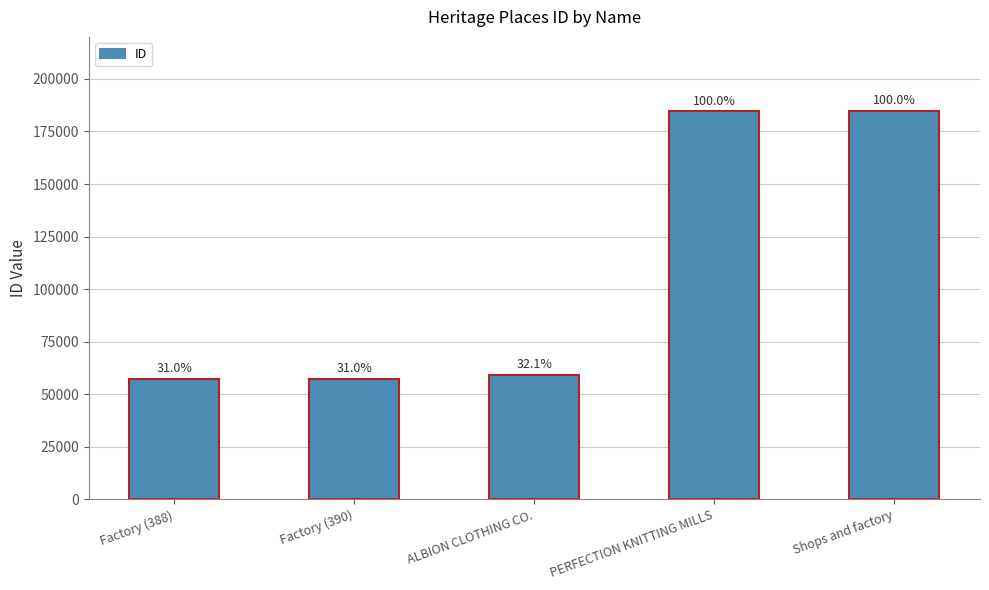

Does the chart contain any negative values?

No